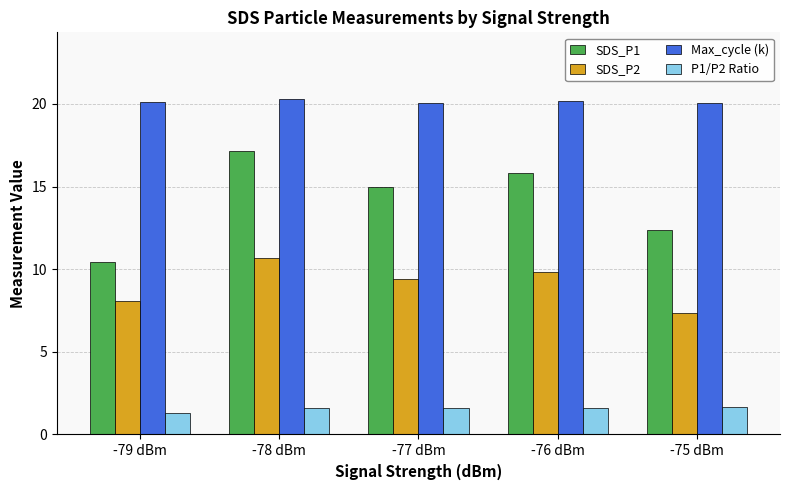

Where is SDS_P1 nearest to the value 13?

-75 dBm